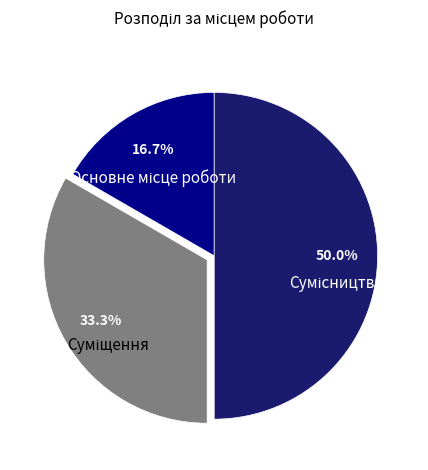

To the nearest percent, what is the combined percentage of Сумісництво and Суміщення?

83%